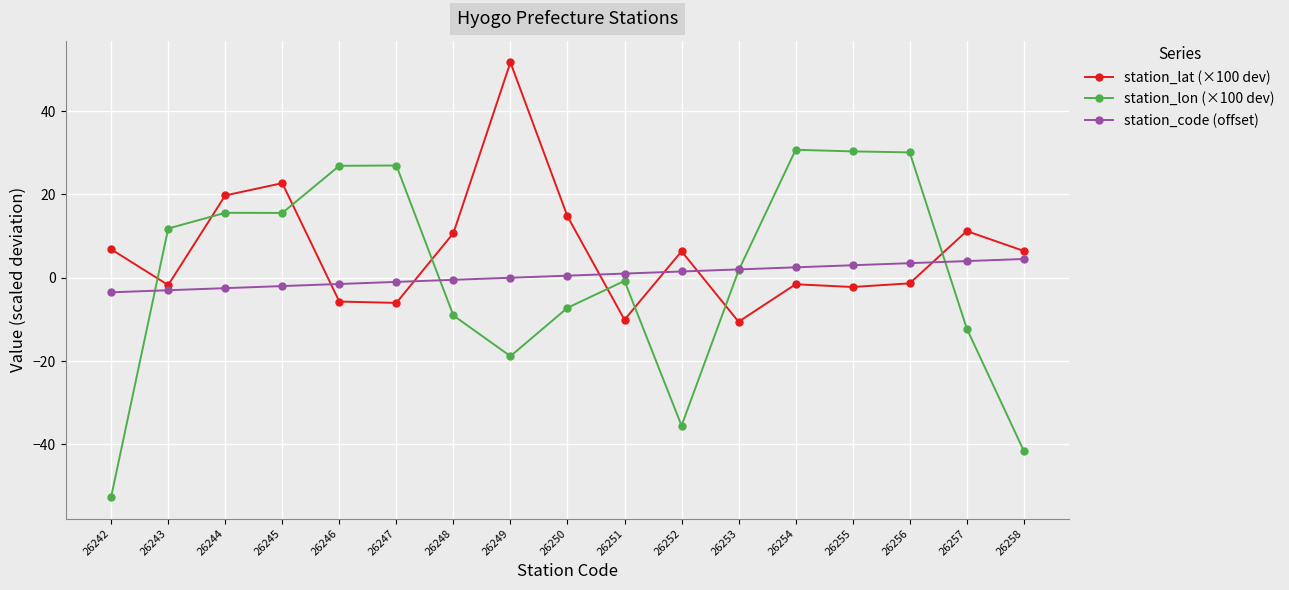

How many positive values does the station_lon (×100 dev) series have?

9